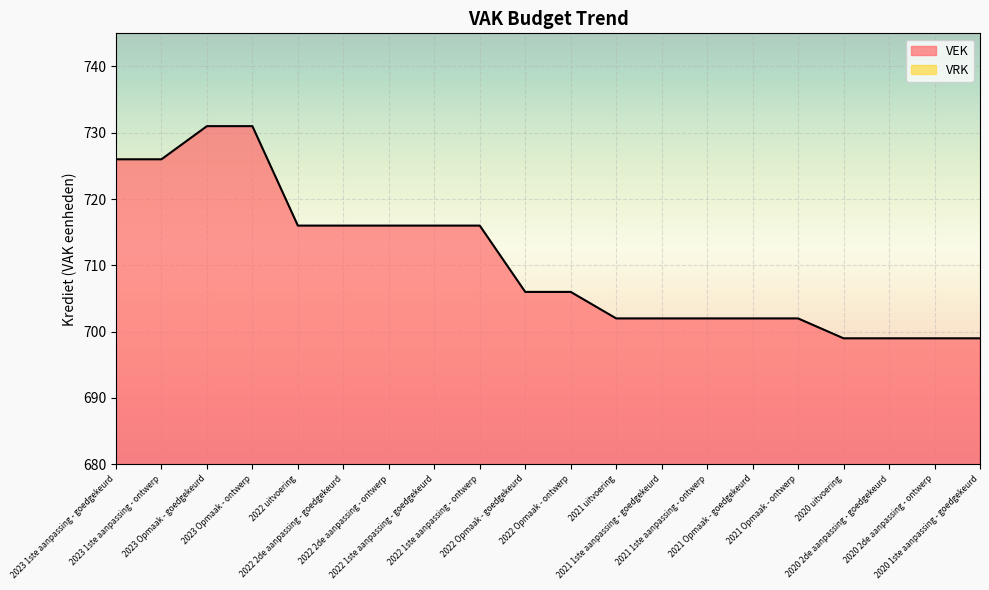

True or false: the data shows 726 at 2023 1ste aanpassing - ontwerp.

True